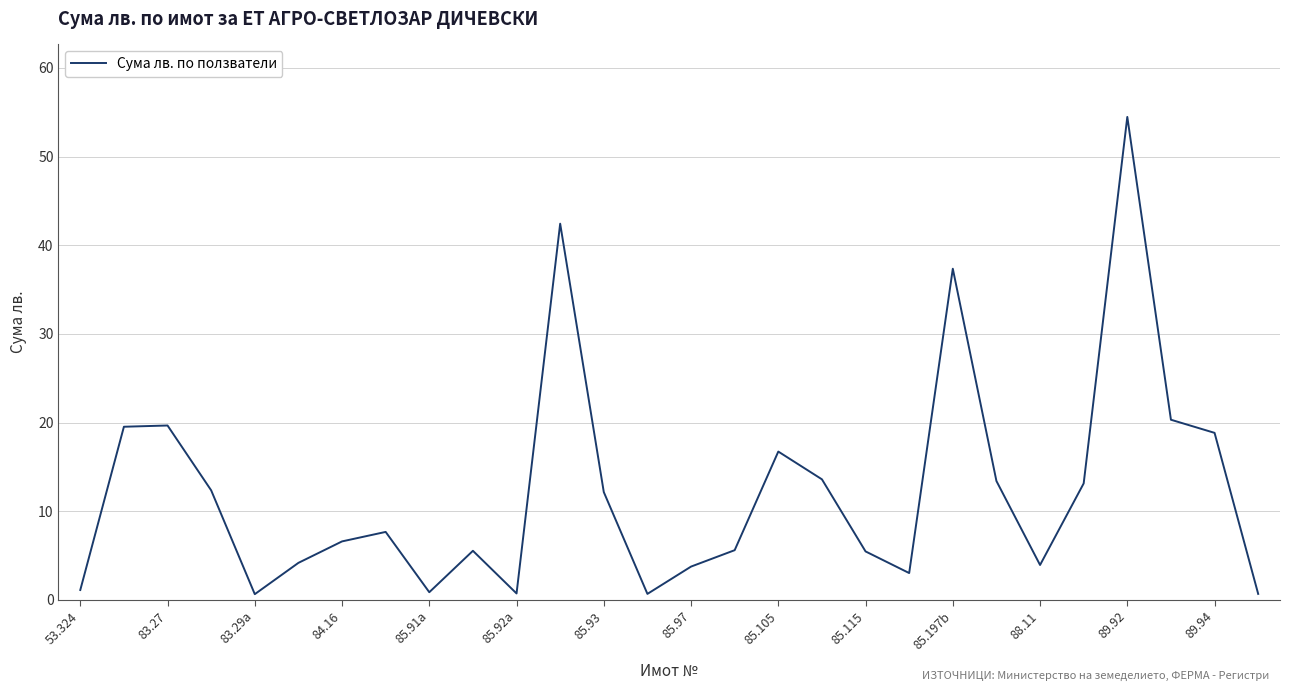

What is the maximum value shown in the chart?

54.5